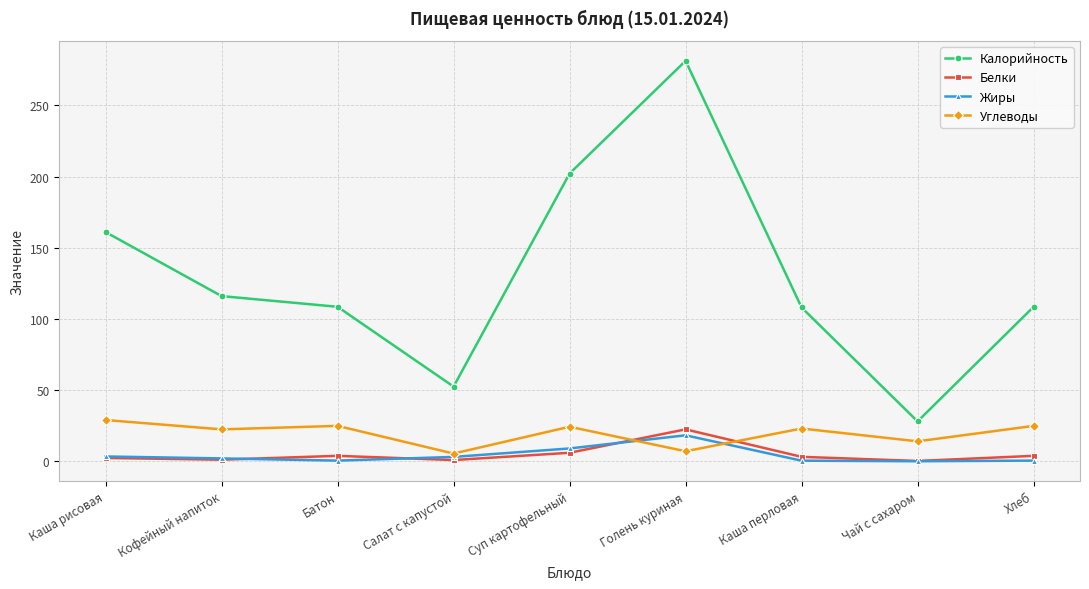

Does the chart have visible grid lines?

Yes